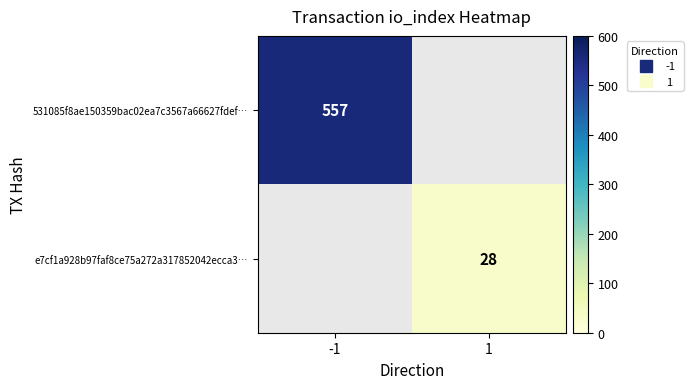

Where is 531085f8ae150359bac02ea7c3567a66627fdef… nearest to the value 557?

-1